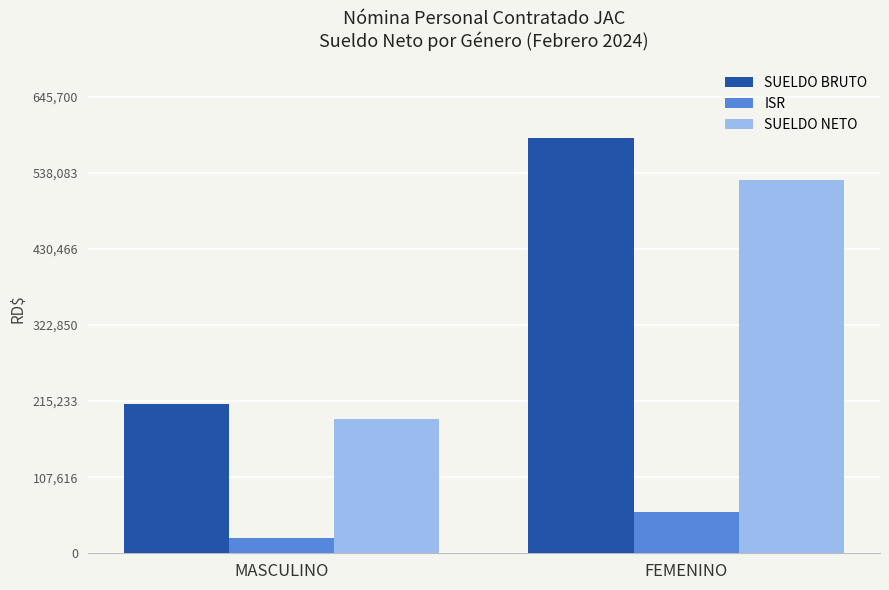

At which category is the sum across all series the highest?

FEMENINO